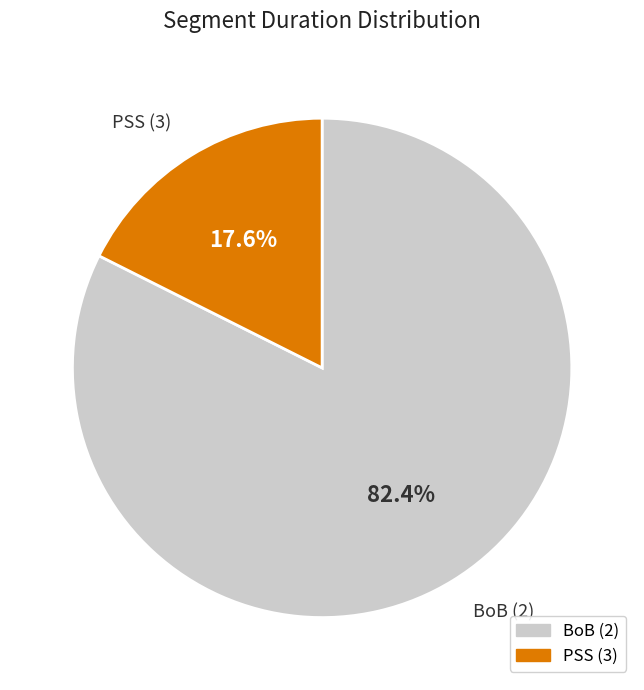

Which category has the smallest portion of the pie?

PSS (3)